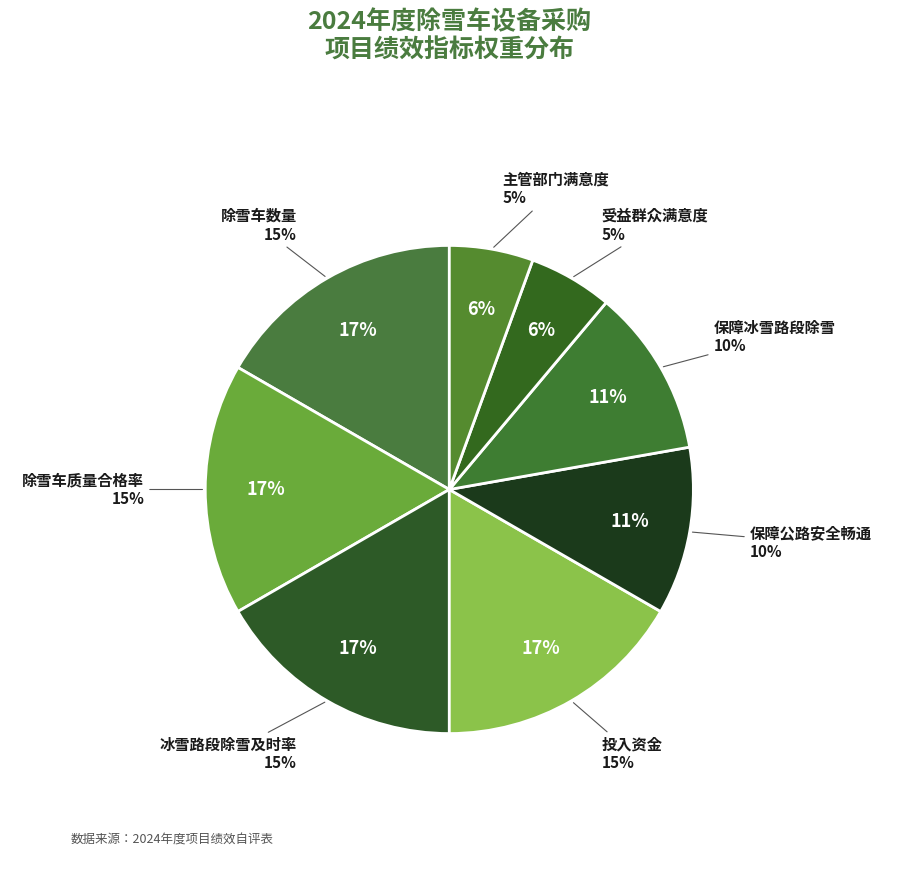

What percentage is the 主管部门满意度 slice, to the nearest percent?

6%